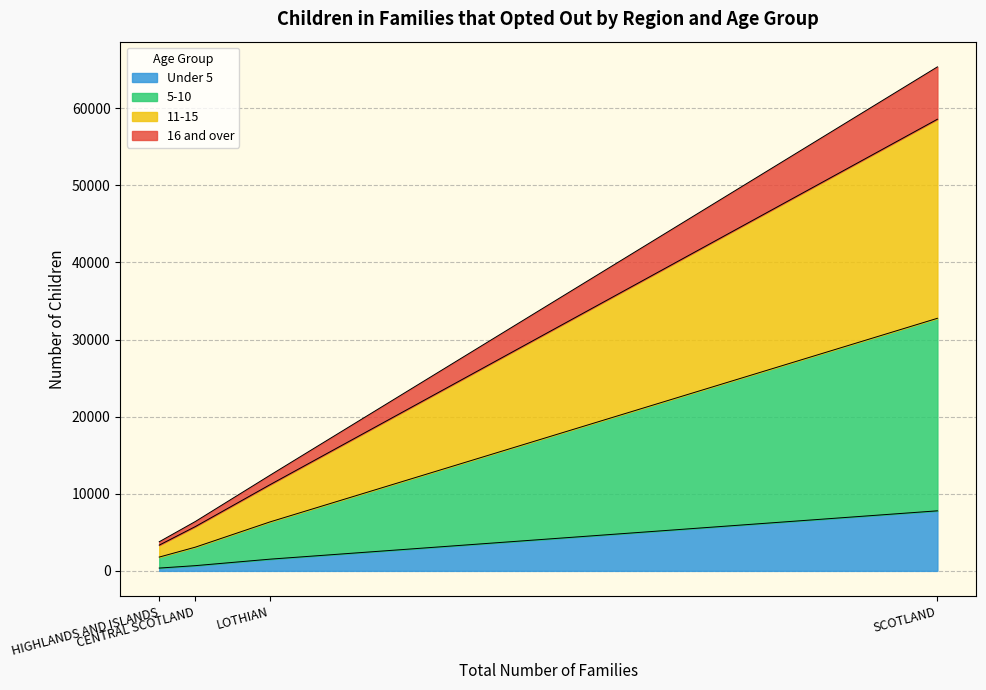

What is the value of the Under 5 point at the 2nd from the left?

680